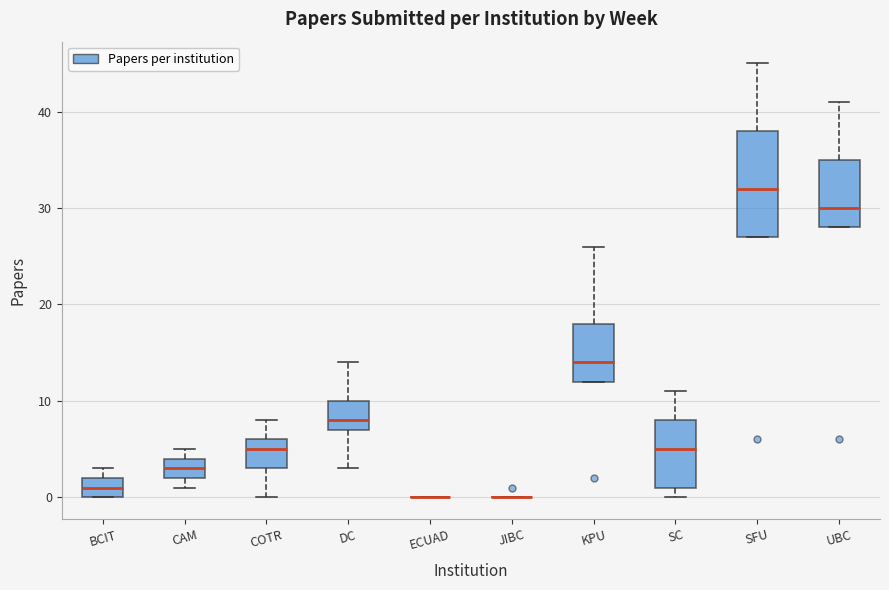

Reading left to right, transcribe this box plot: for each box, give where its median line is, the range the box spans, and where its two whiskers end, as read against the y-axis. The values are not printed on the chart, so give them approximately, as read against the axis.

BCIT: median 1, box 0 to 2, whiskers 0 to 3
CAM: median 3, box 2 to 4, whiskers 1 to 5
COTR: median 5, box 3 to 6, whiskers 0 to 8
DC: median 8, box 7 to 10, whiskers 3 to 14
ECUAD: box collapsed to a line at 0, whiskers 0 to 0
JIBC: box collapsed to a line at 0, whiskers 0 to 0
KPU: median 14, box 12 to 18, whiskers 12 to 26
SC: median 5, box 1 to 8, whiskers 0 to 11
SFU: median 32, box 27 to 38, whiskers 27 to 45
UBC: median 30, box 28 to 35, whiskers 28 to 41